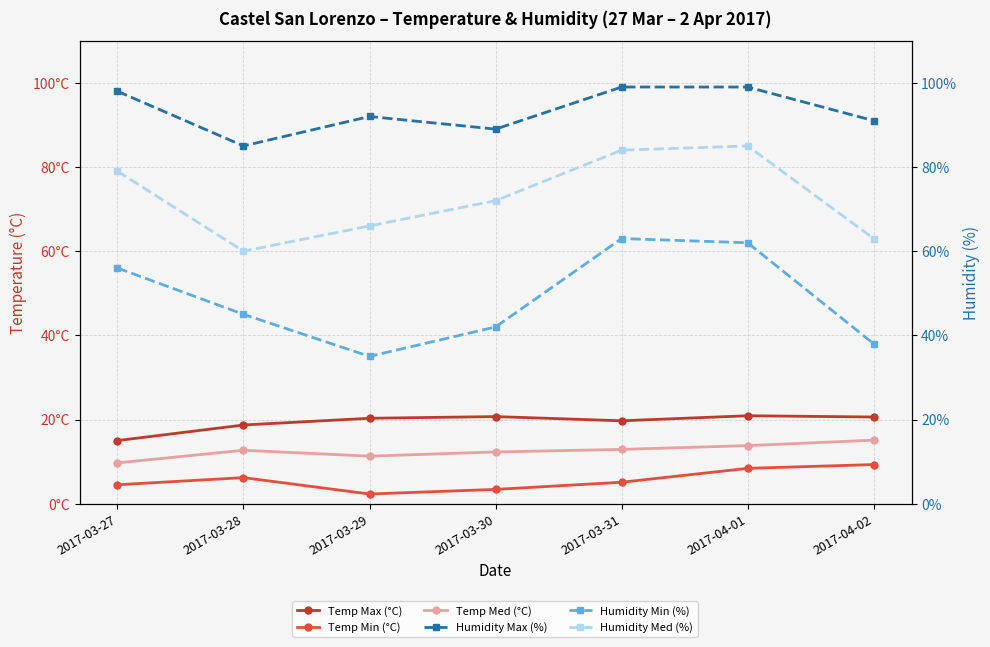

Which has a higher value, 2017-03-28 or 2017-03-29?

2017-03-29